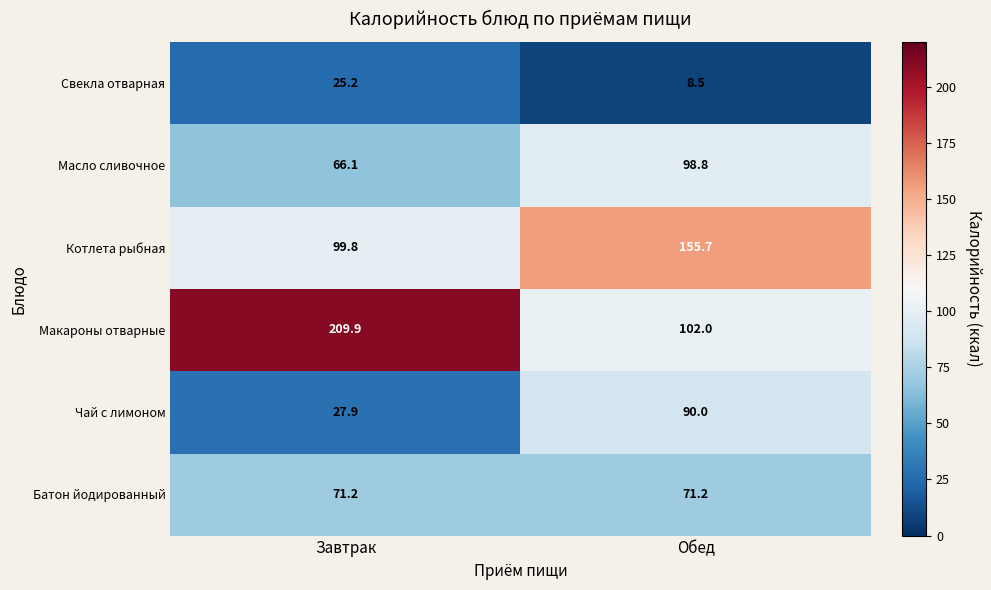

Rank the series at Обед from highest to lowest value.

Котлета рыбная, Макароны отварные, Масло сливочное, Чай с лимоном, Батон йодированный, Свекла отварная